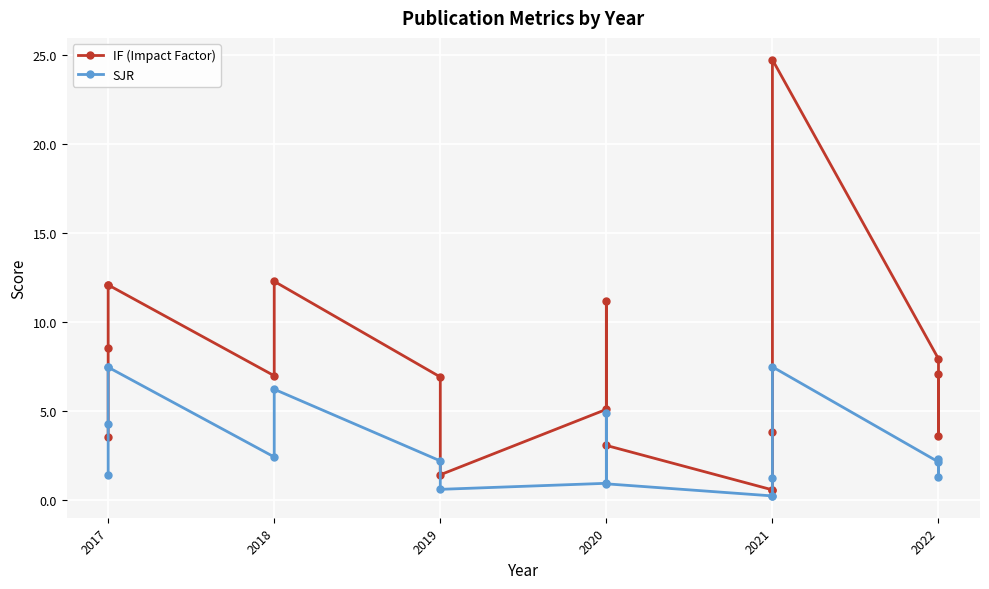

At 2019, list the series in order from smallest to largest.

SJR, IF (Impact Factor)